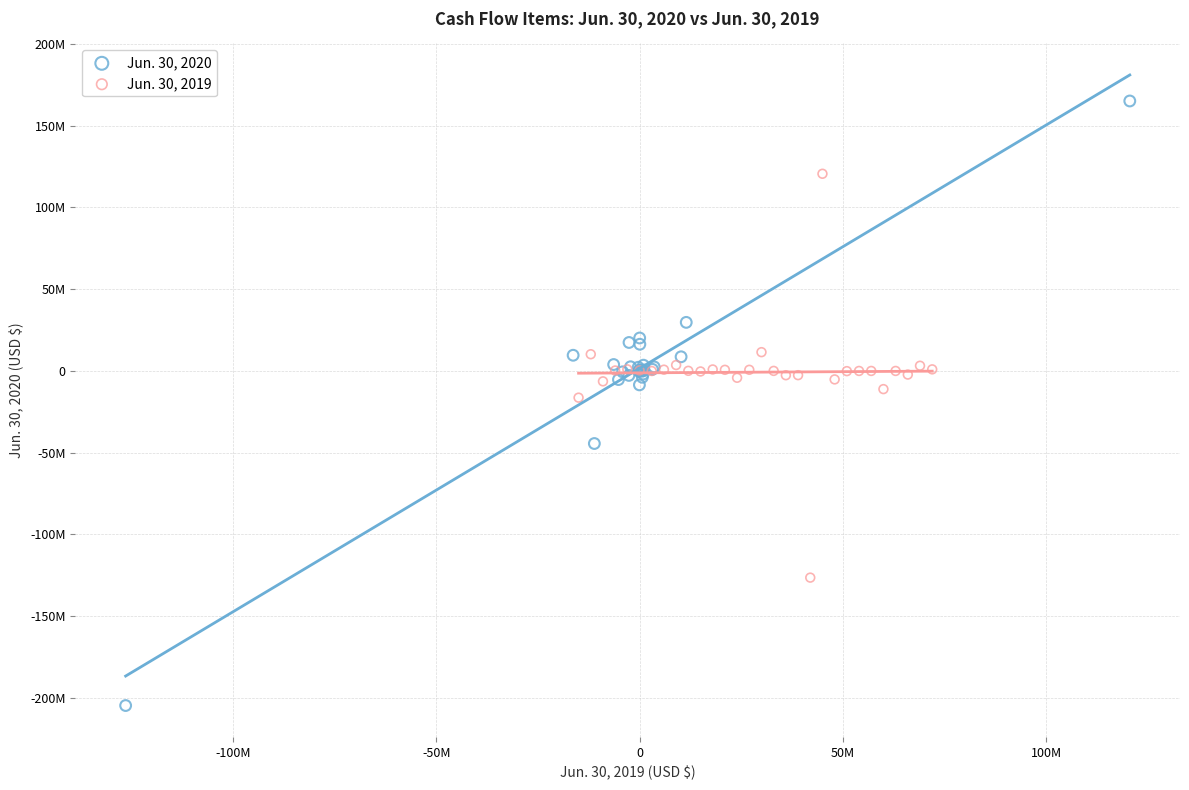

Which series reaches the maximum Y coordinate?

Jun. 30, 2020